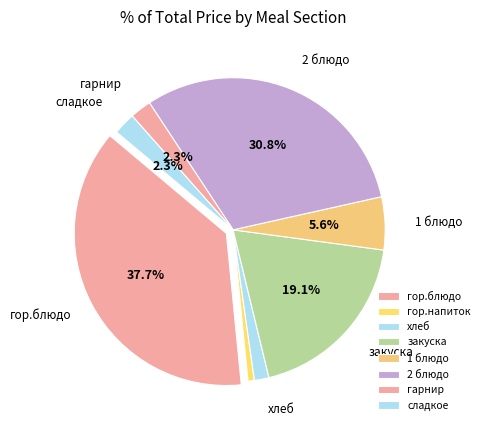

What percentage is NOT represented by закуска?

80.9%